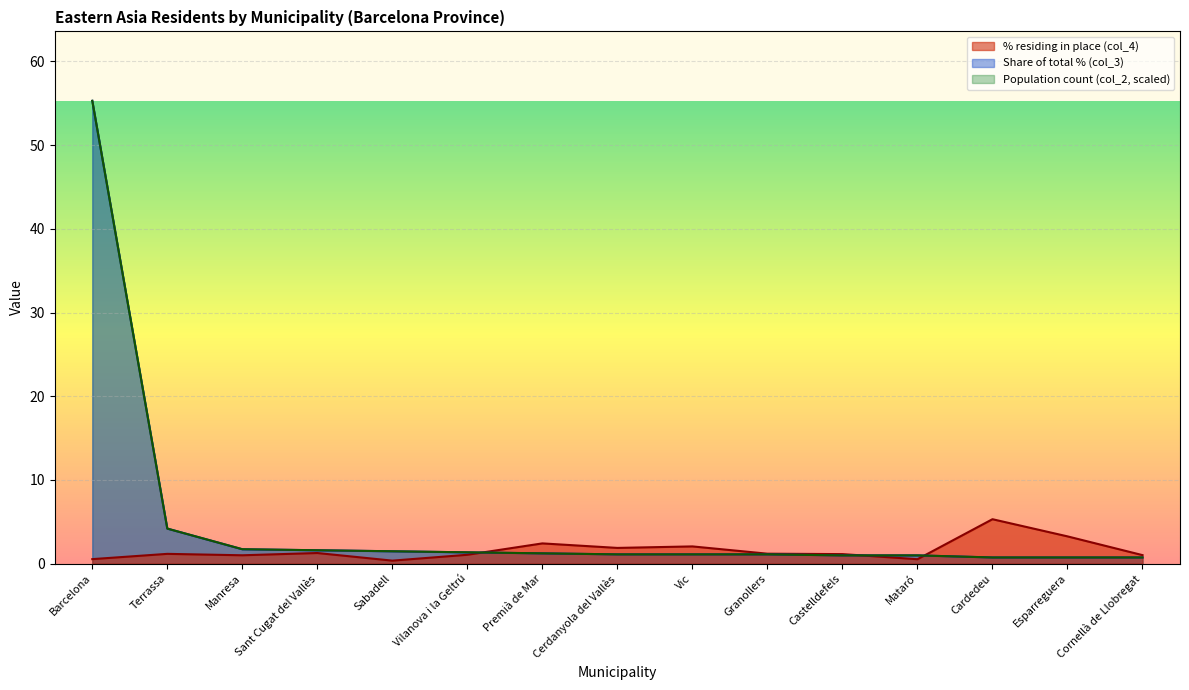

Reading left to right, what are all the values shown in this chart?

Population residing in selected place (%): 0.5	1.2	1.0	1.3	0.4	1.1	2.4	1.9	2.1	1.2	1.1	0.5	5.3	3.3	1.0
Population count: 55.3	4.2	1.7	1.6	1.5	1.4	1.2	1.1	1.1	1.1	1.0	1.0	0.7	0.7	0.7
Share of total (%): 55.3	4.2	1.7	1.6	1.5	1.4	1.2	1.1	1.1	1.1	1.0	1.0	0.7	0.7	0.7